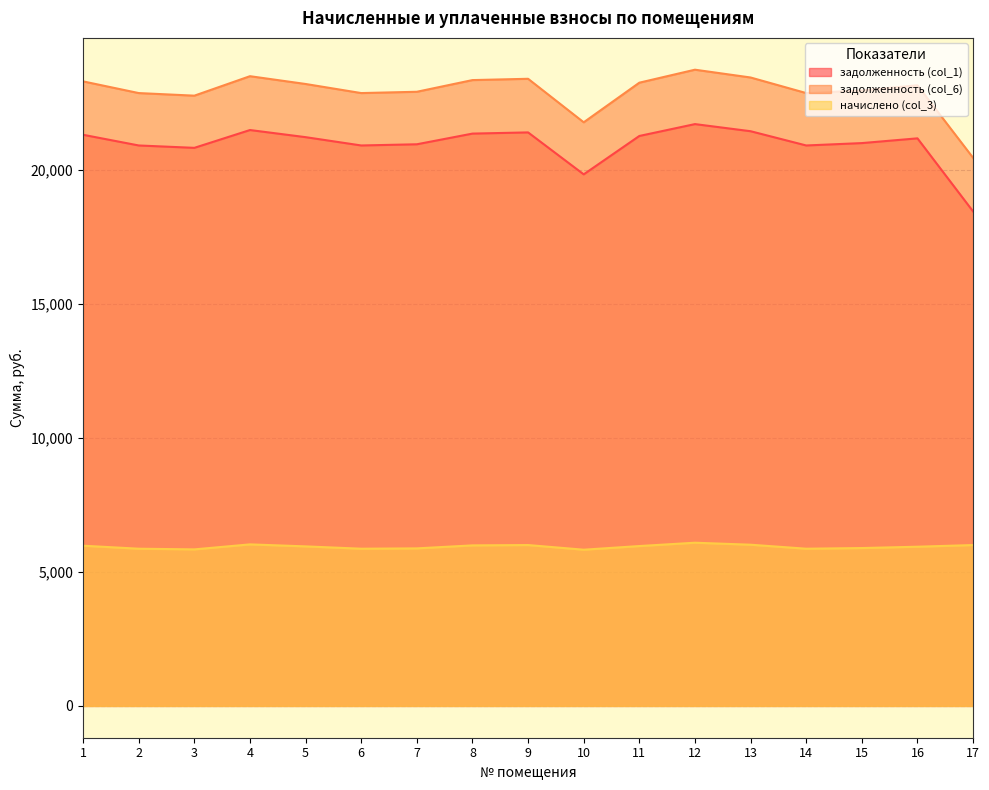

What is the difference between the начислено (col_3) values at 6 and 4?

161.5